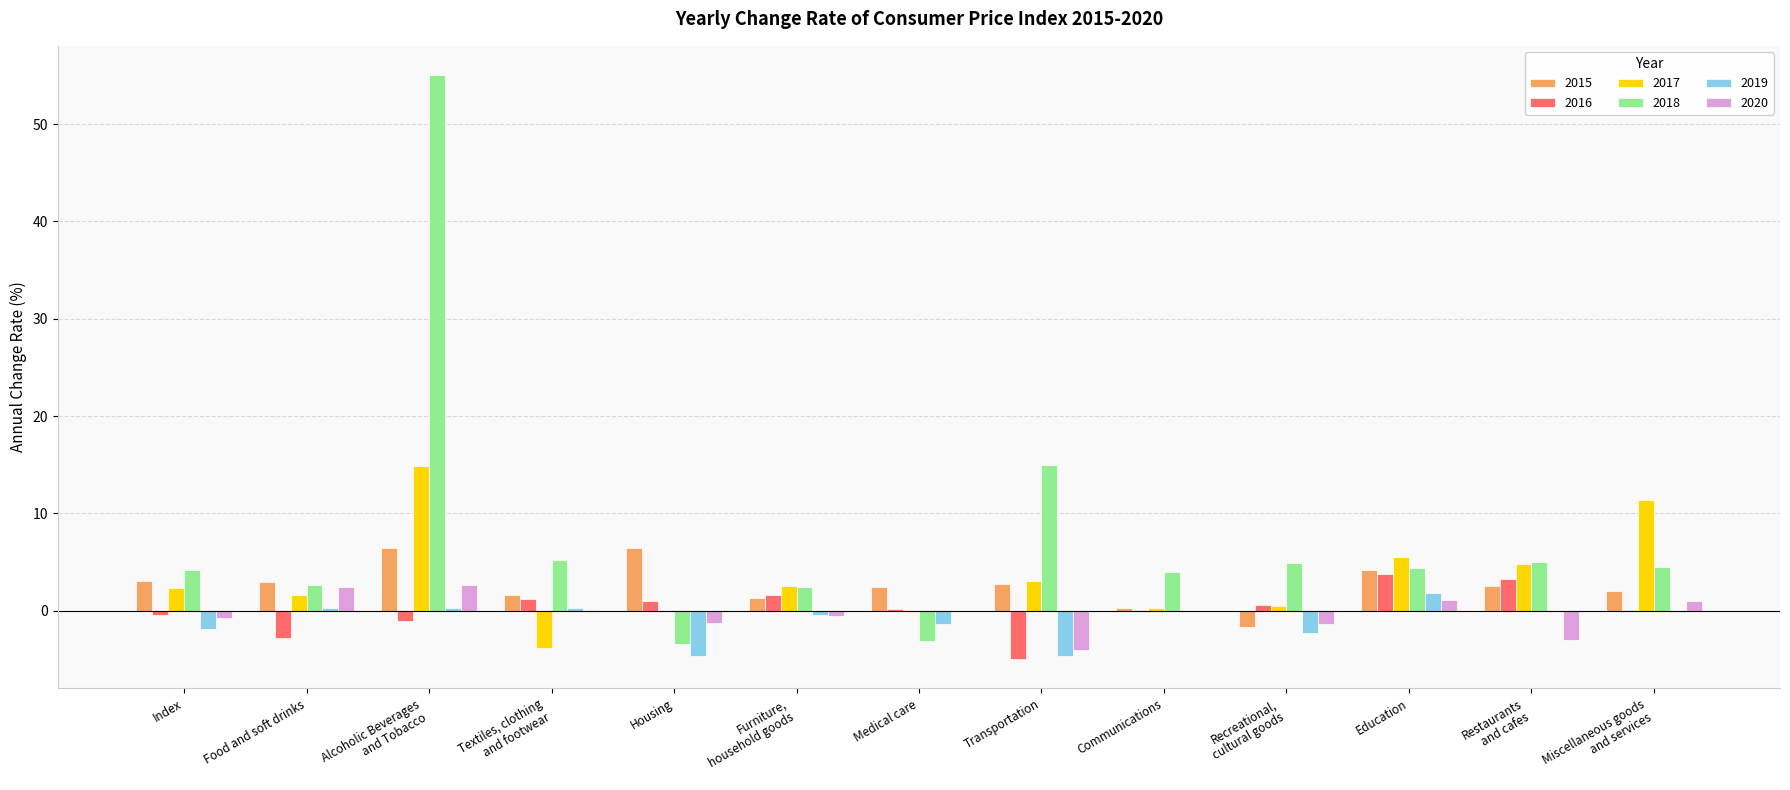

What is the sum of all 2015 values?

34.4